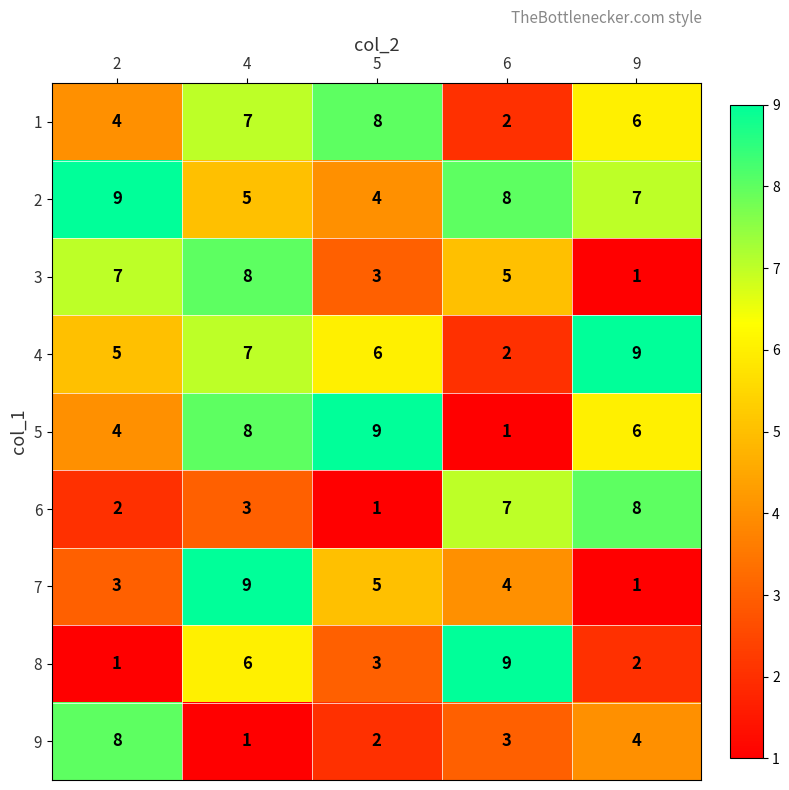

How many values in the 6 series are below 3?

2